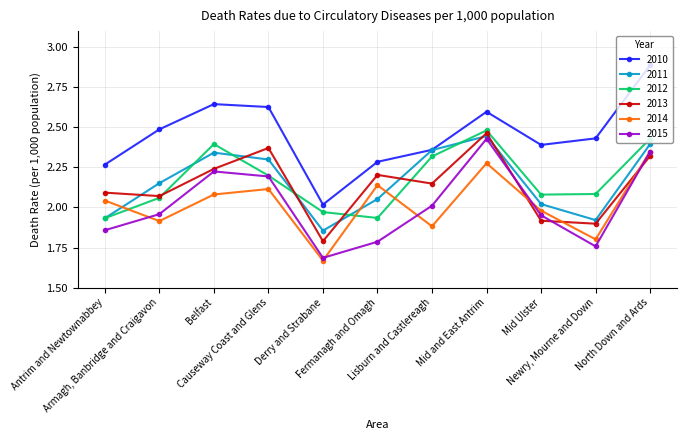

What is the greatest value displayed?

2.9